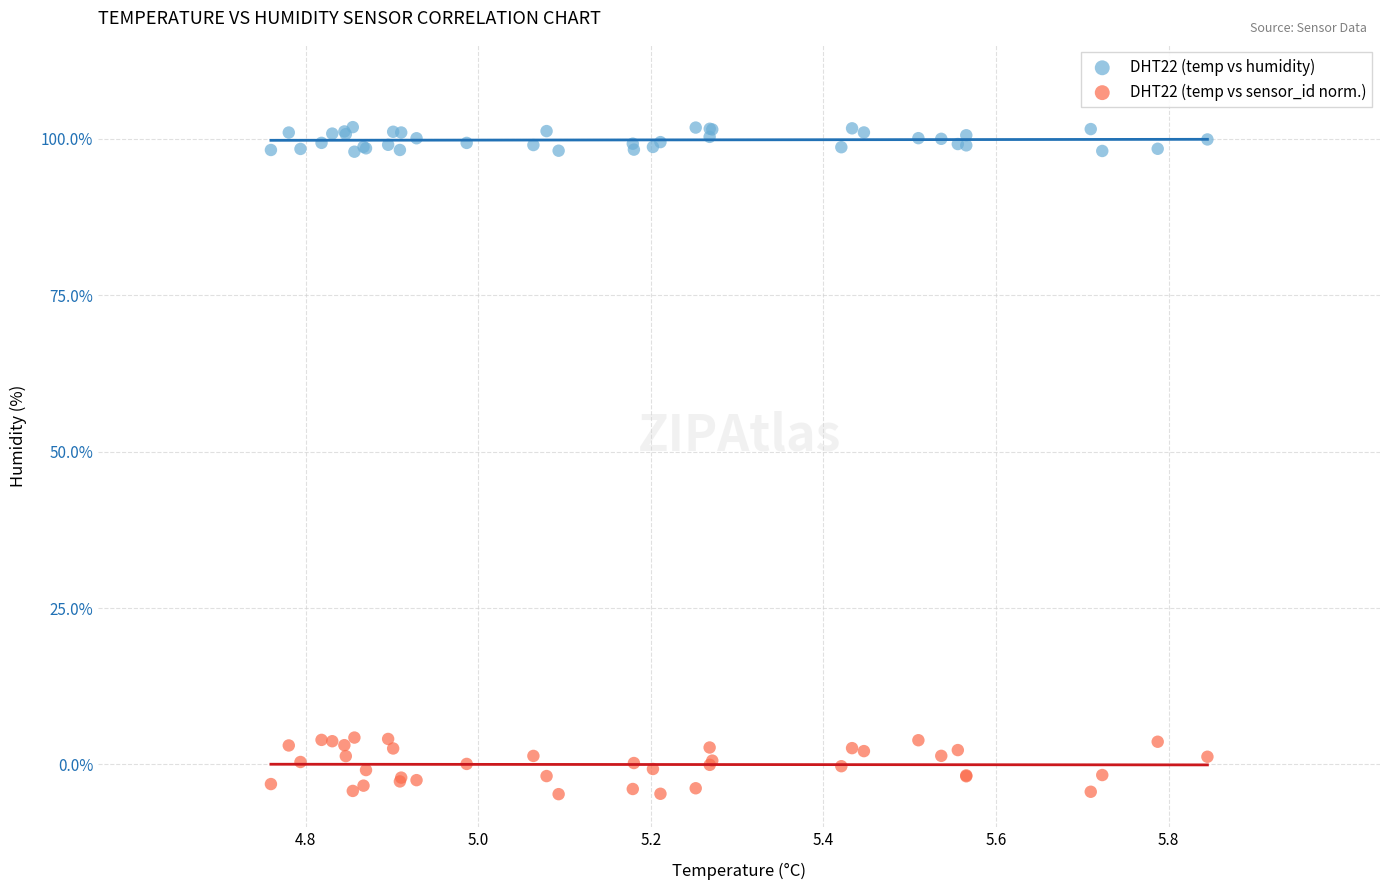

What are all the series names shown in the legend?

DHT22 (temp vs humidity), DHT22 (temp vs sensor_id norm.)